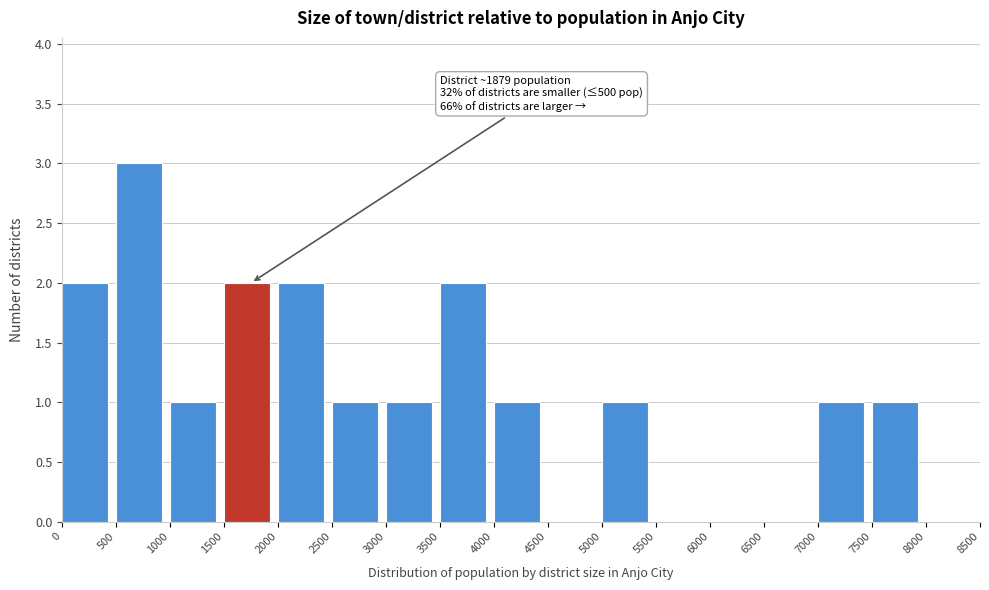

Over which range of the x-axis is the bar tallest?

500 to 1000